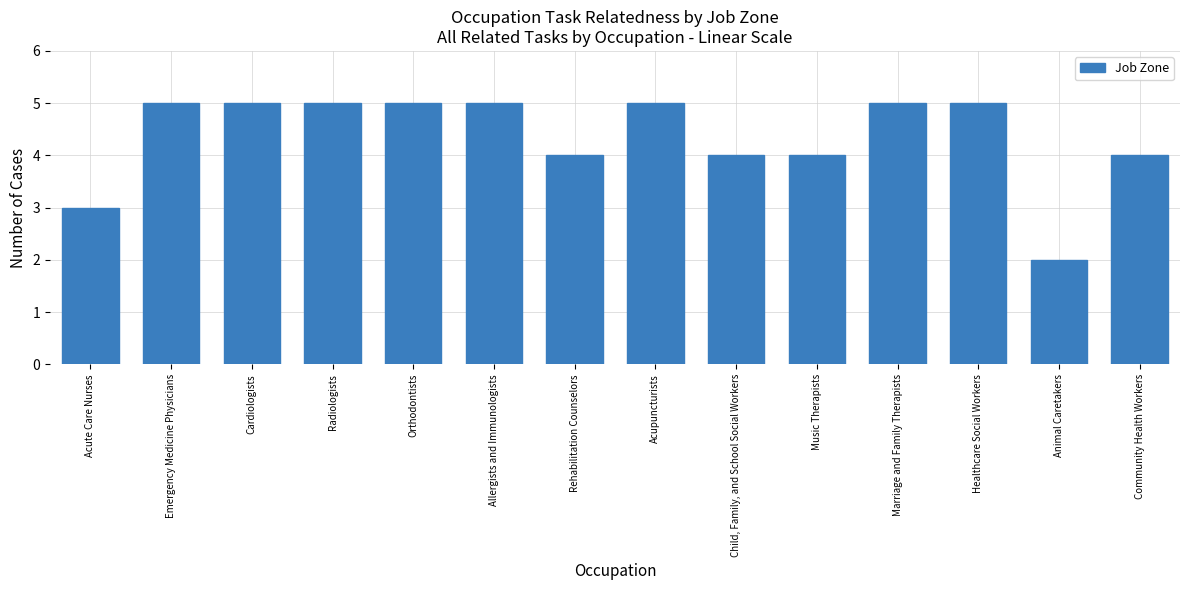

How many data points are less than 5?

6